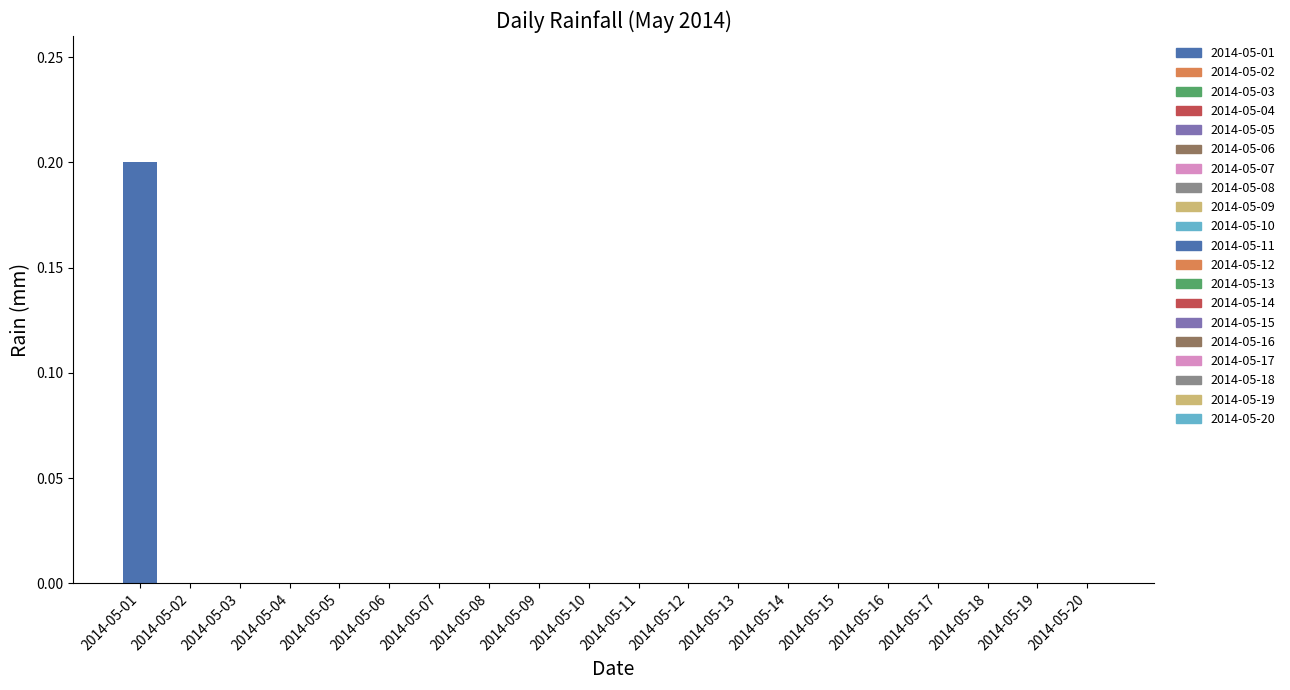

Is it true that the value at 2014-05-09 is 0.0?

True